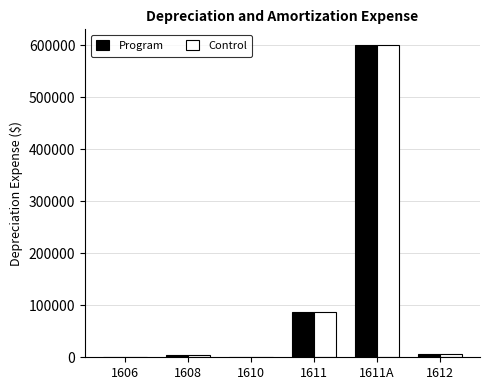

What is the sum of all Control values?

700195.6